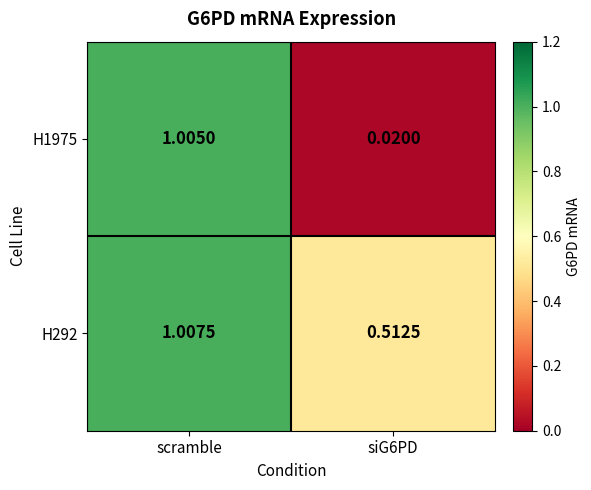

At which category does the chart reach its peak across all series?

scramble